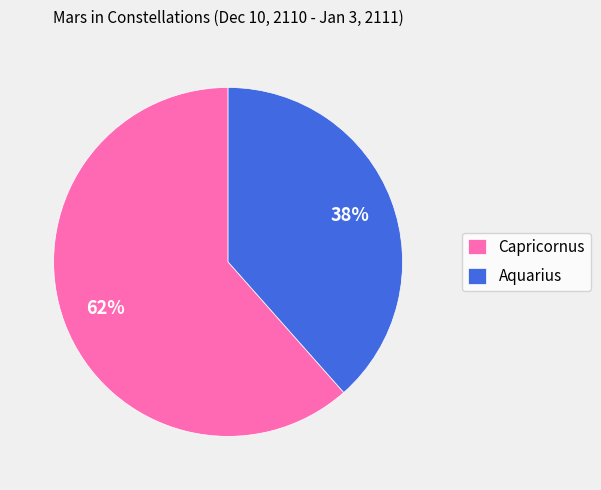

To the nearest percent, what portion does Capricornus represent?

62%